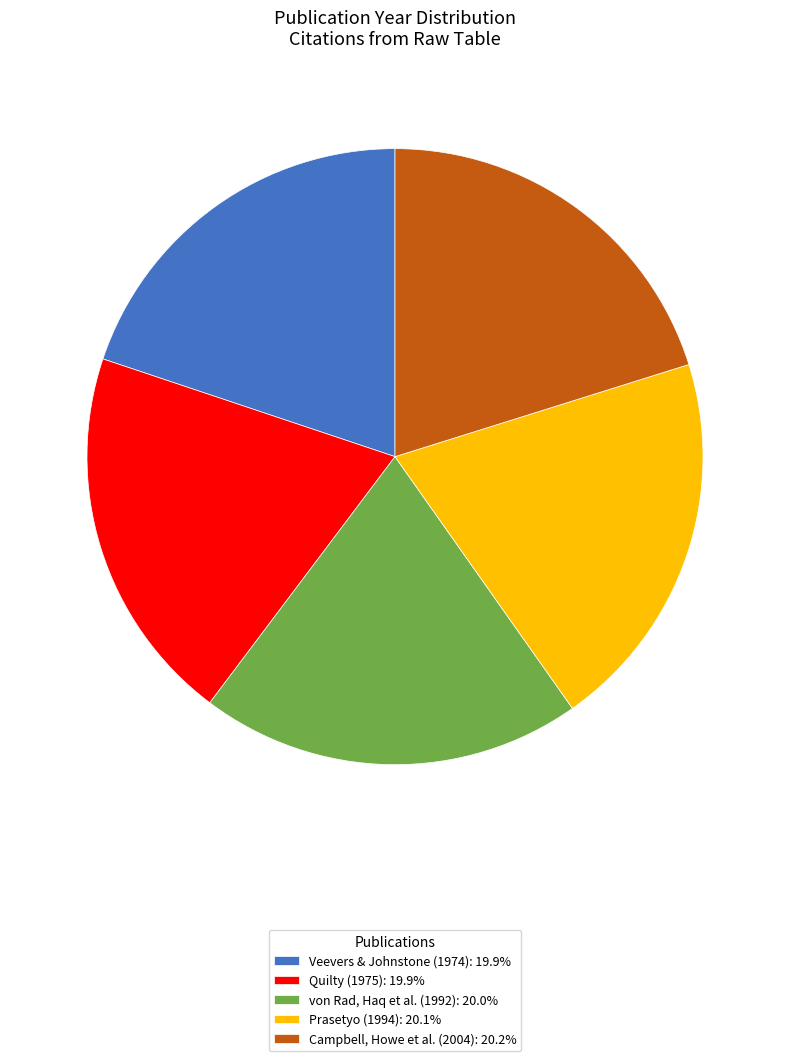

Is there any slice that represents more than half of the pie?

No